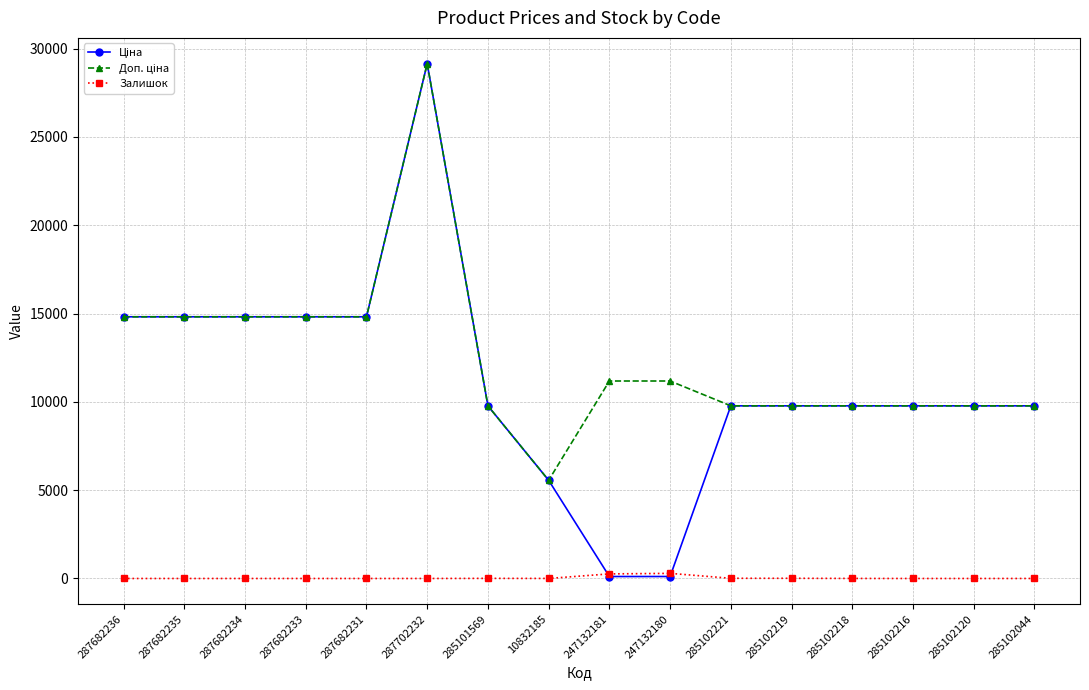

At which category does the chart reach its peak across all series?

287702232